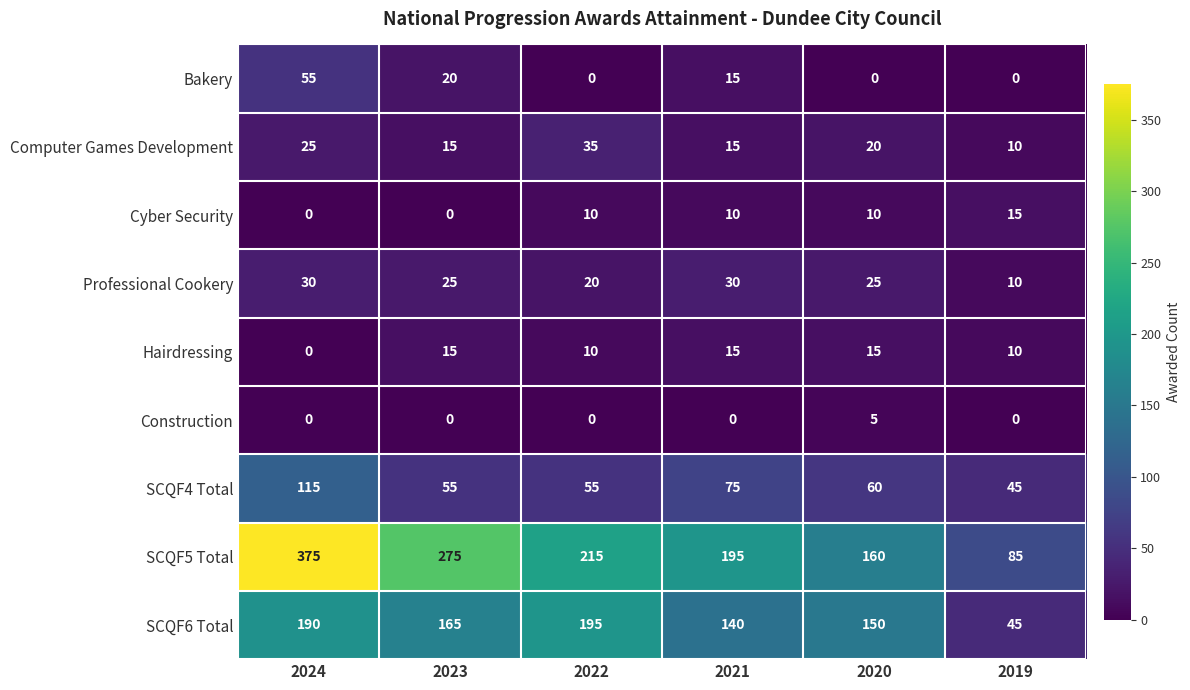

What is the total value across all series at 2022?

540